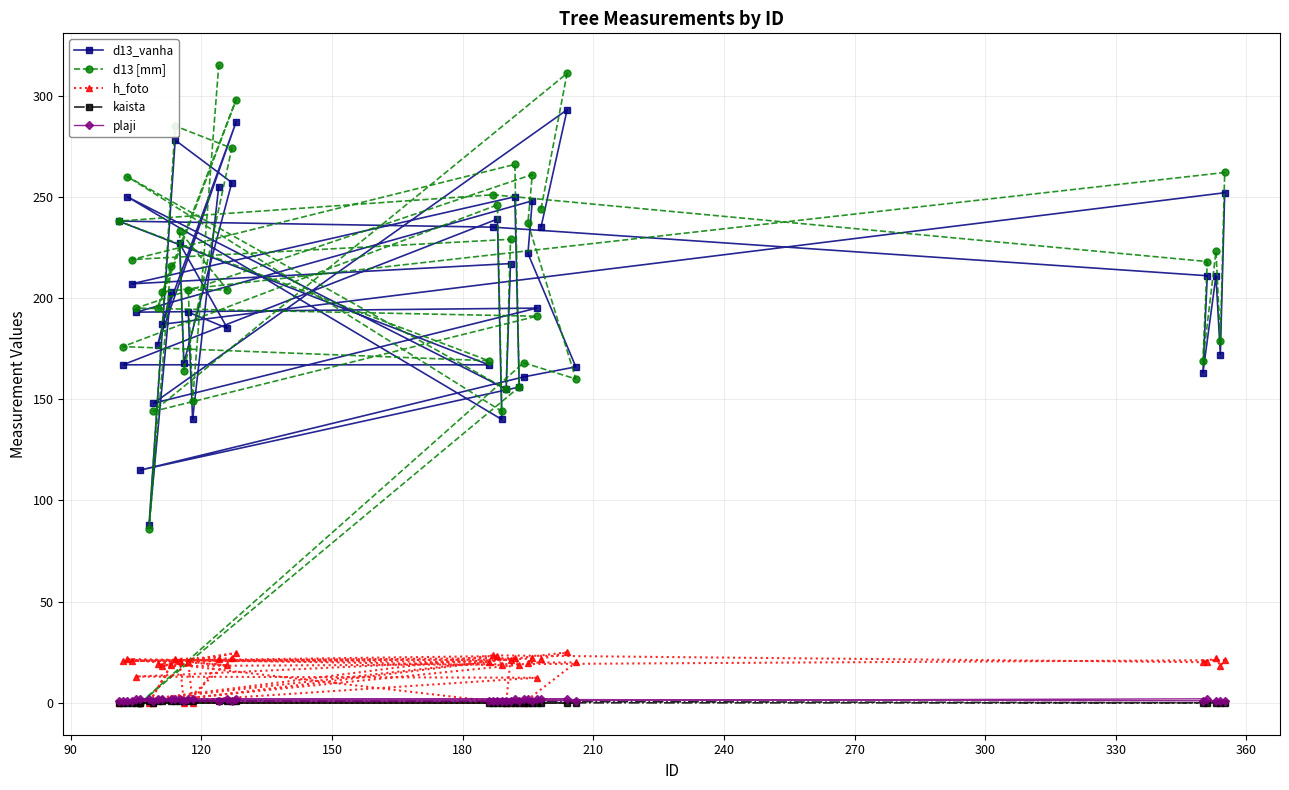

What is the greatest value displayed?

315.0